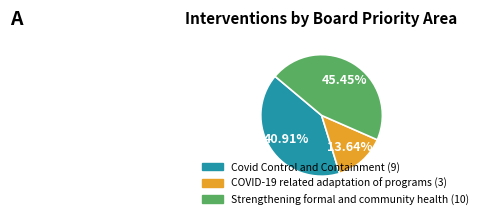

Is it true that Covid Control and Containment is 28% of the pie?

False